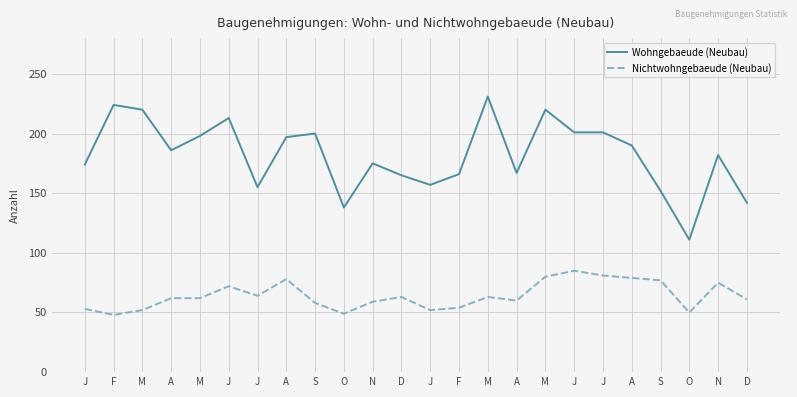

Read the Nichtwohngebaeude (Neubau) value at N, to the nearest 5.

75